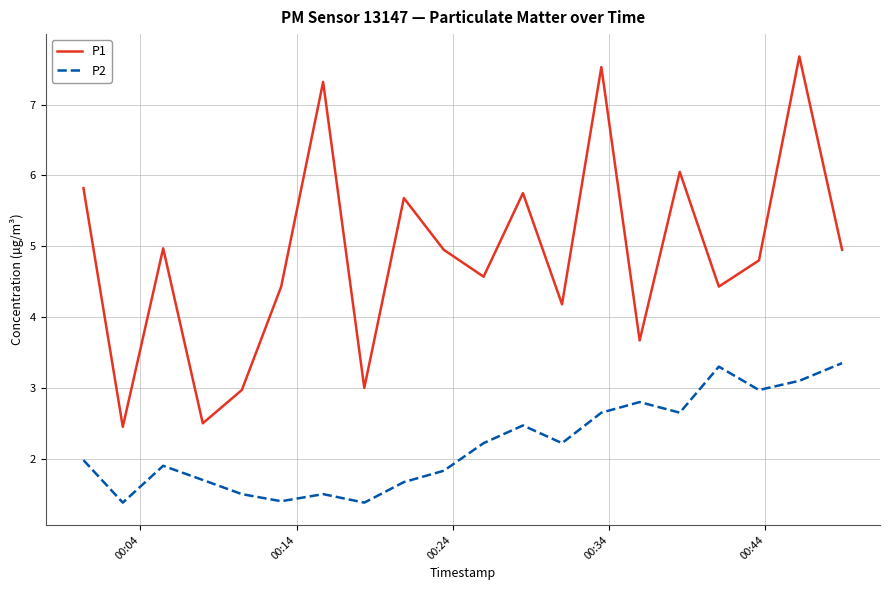

Which series has the largest total across all categories?

P1